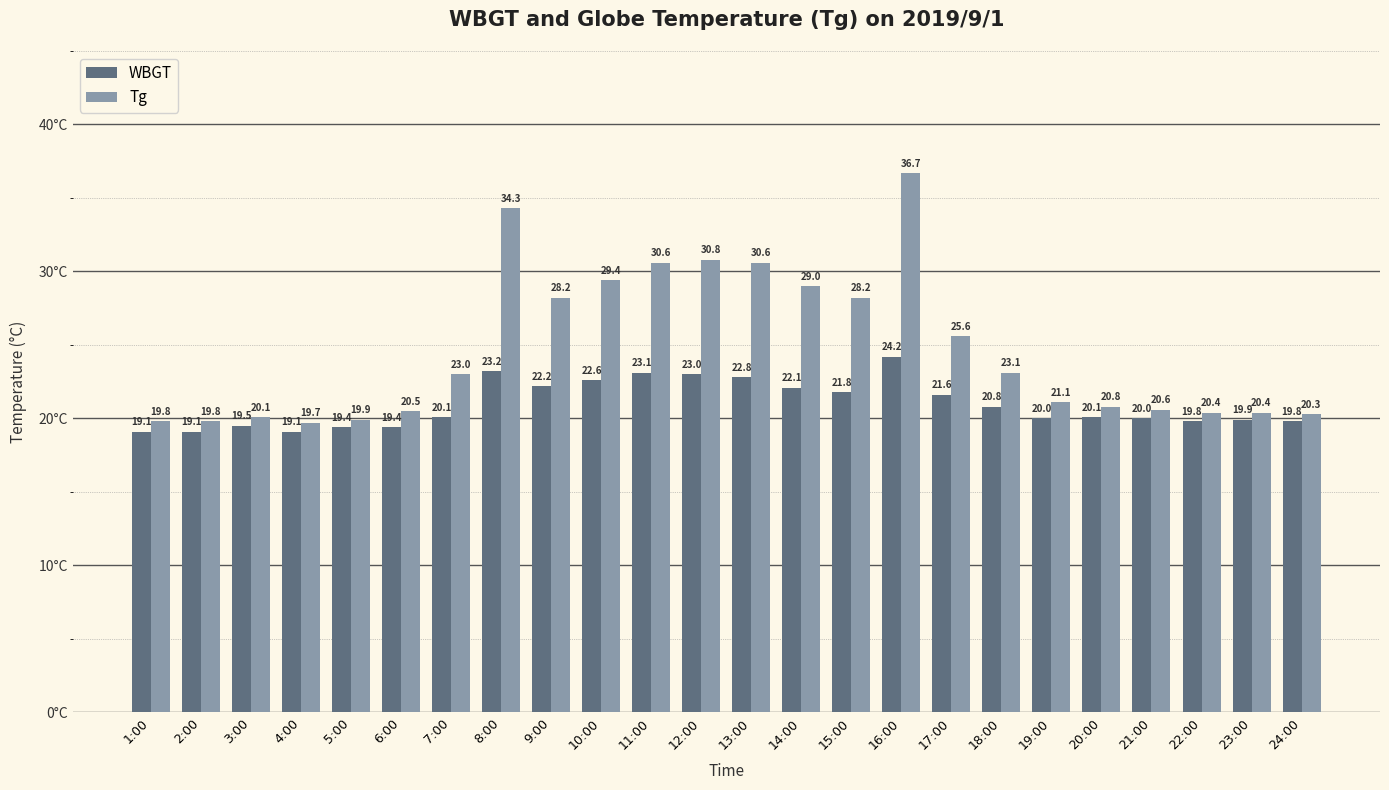

Reading left to right, extract all data points from this chart.

WBGT: 1:00=19.1	2:00=19.1	3:00=19.5	4:00=19.1	5:00=19.4	6:00=19.4	7:00=20.1	8:00=23.2	9:00=22.2	10:00=22.6	11:00=23.1	12:00=23.0	13:00=22.8	14:00=22.1	15:00=21.8	16:00=24.2	17:00=21.6	18:00=20.8	19:00=20.0	20:00=20.1	21:00=20.0	22:00=19.8	23:00=19.9	24:00=19.8
Tg: 1:00=19.8	2:00=19.8	3:00=20.1	4:00=19.7	5:00=19.9	6:00=20.5	7:00=23.0	8:00=34.3	9:00=28.2	10:00=29.4	11:00=30.6	12:00=30.8	13:00=30.6	14:00=29.0	15:00=28.2	16:00=36.7	17:00=25.6	18:00=23.1	19:00=21.1	20:00=20.8	21:00=20.6	22:00=20.4	23:00=20.4	24:00=20.3